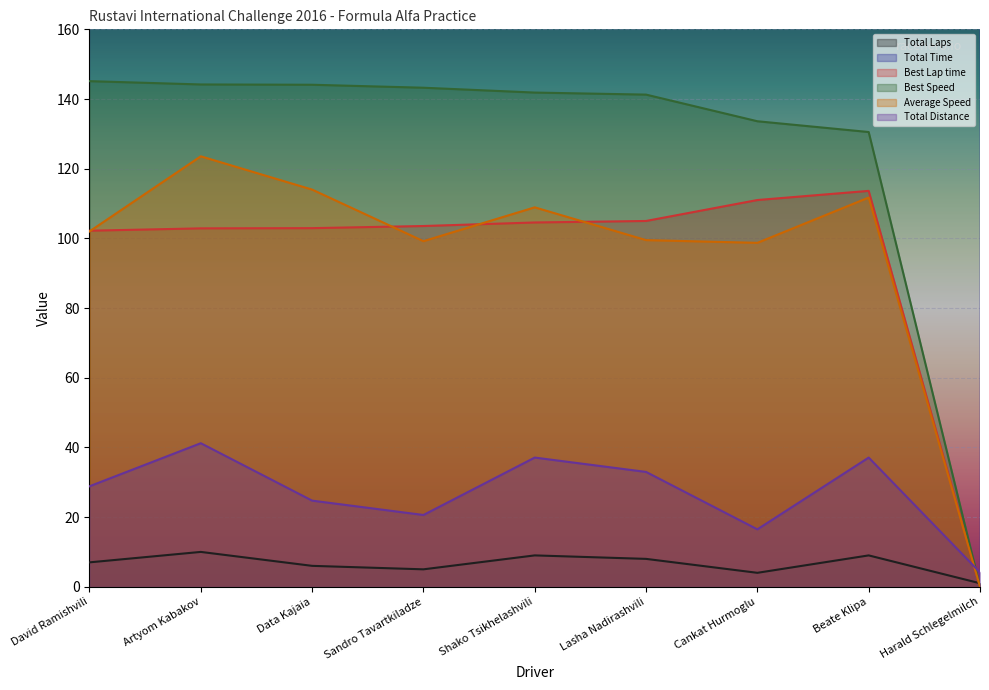

What position from the right is David Ramishvili?

9